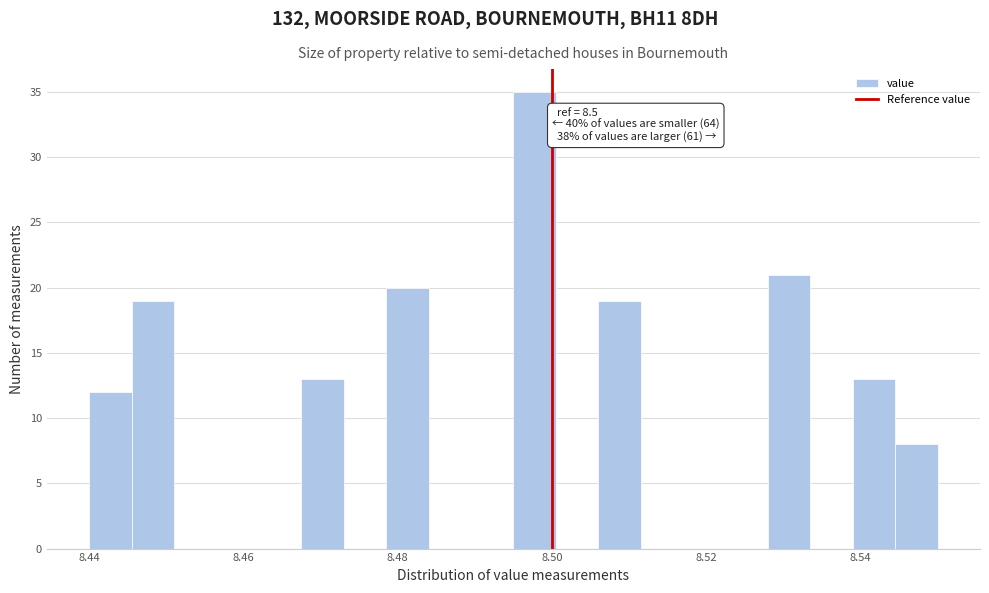

Read against the x-axis, roughly where is the centre of the tallest bar?

8.498